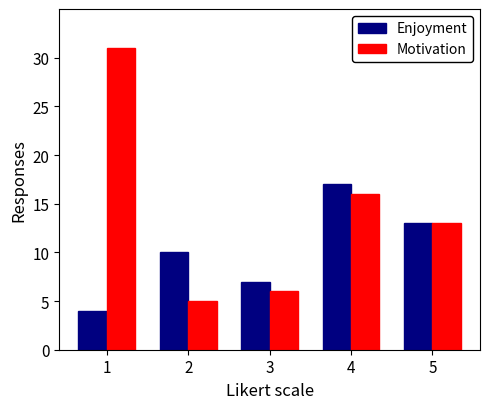

How many bars are there in total?

10